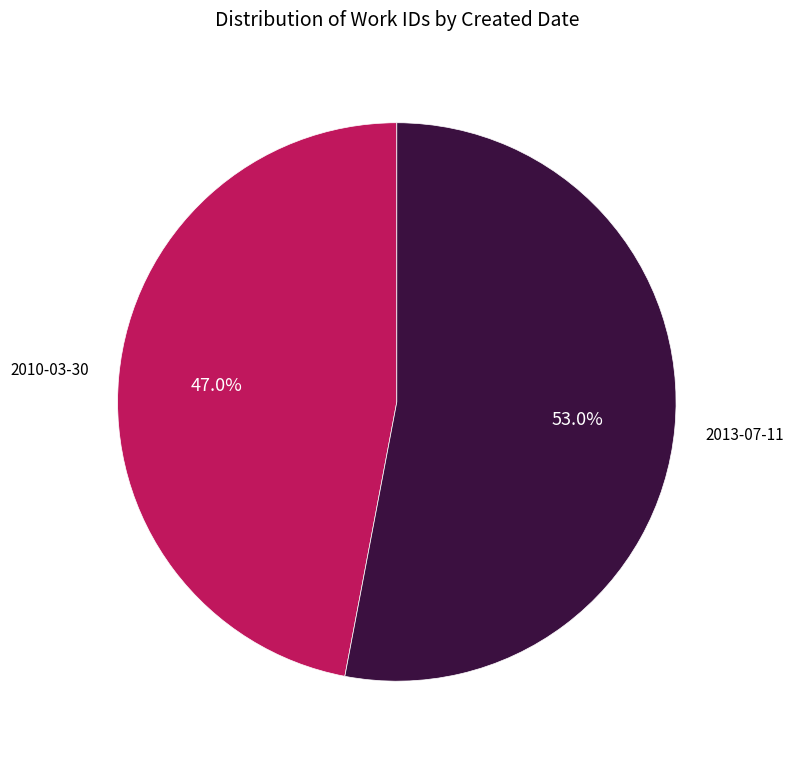

Approximately how many times larger is the value at 2010-03-30 compared to 2013-07-11?

0.9